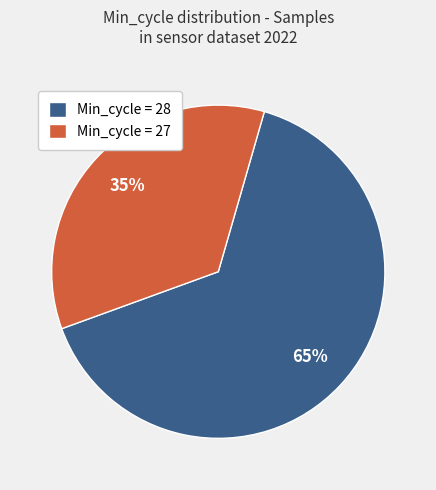

Which has a higher value, Min_cycle = 27 or Min_cycle = 28?

Min_cycle = 28